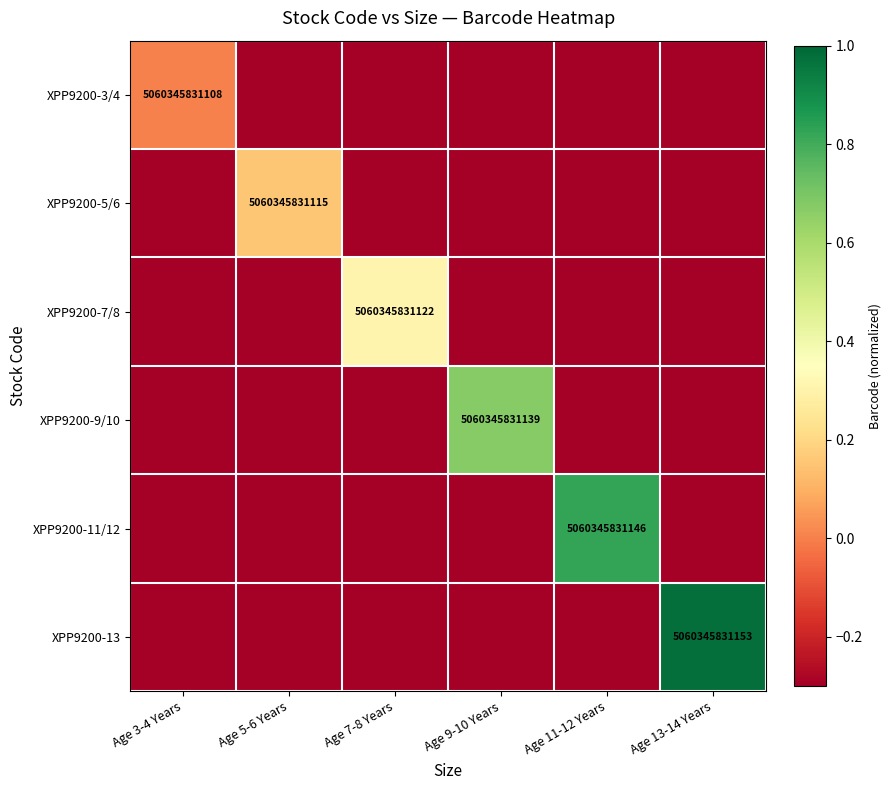

True or false: XPP9200-5/6 has a value of 5060345831115.0 at Age 5-6 Years.

True